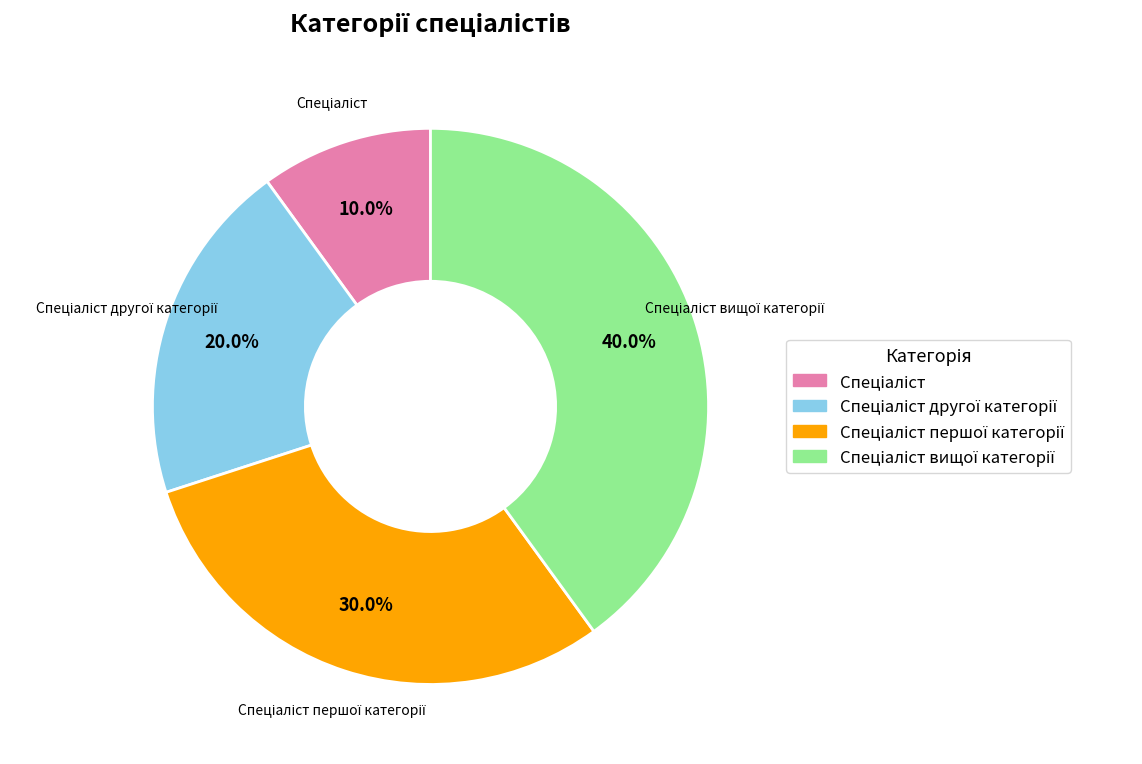

Is there any slice that represents more than half of the pie?

No